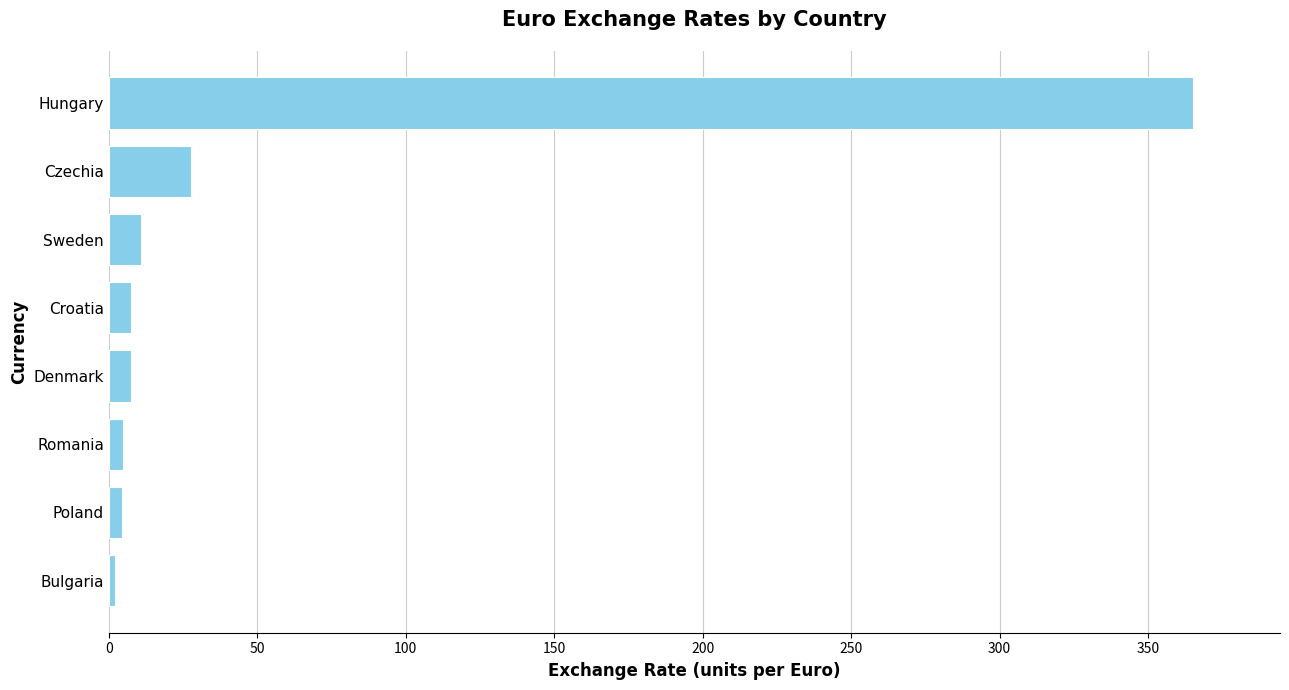

What is the average value?

53.8